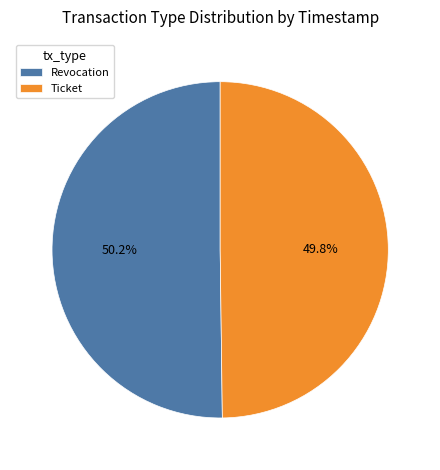

How much of the chart is everything except Revocation?

49.8%